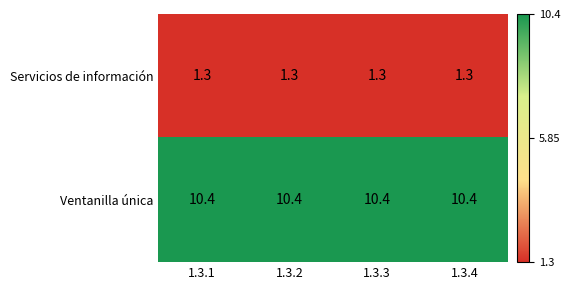

What is the maximum value shown in the chart?

10.4